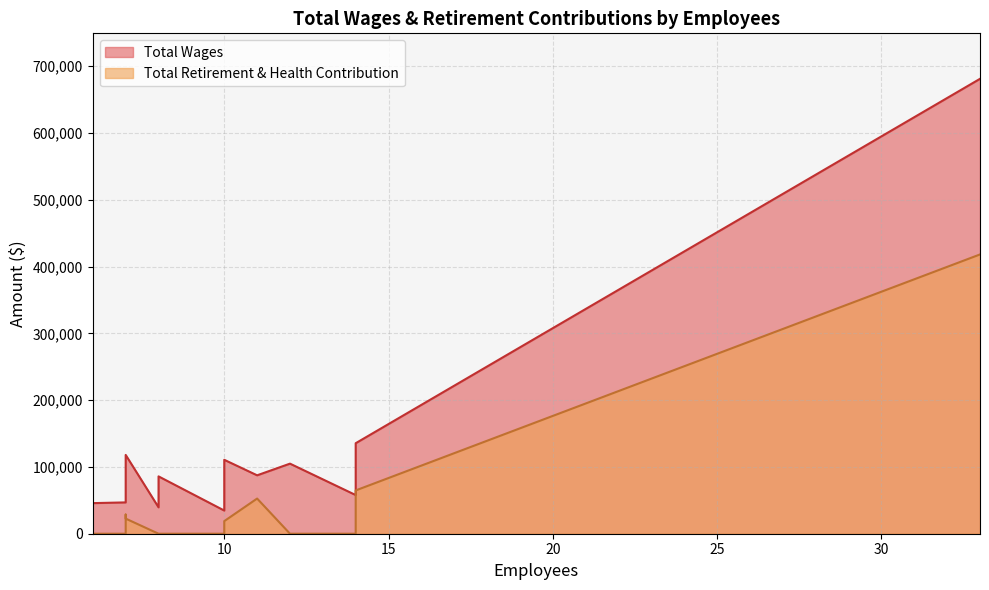

List the series in order of their overall mean, lowest first.

Total Retirement & Health Contribution, Total Wages